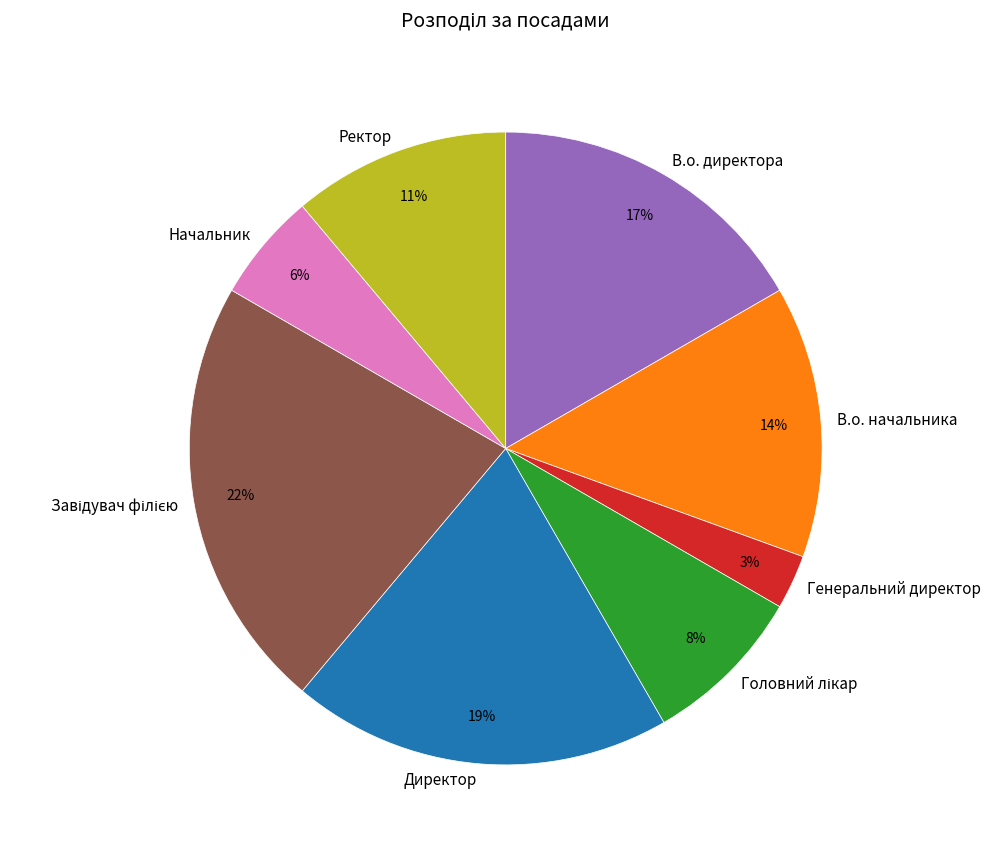

Is it true that В.о. начальника is 7% of the pie?

False